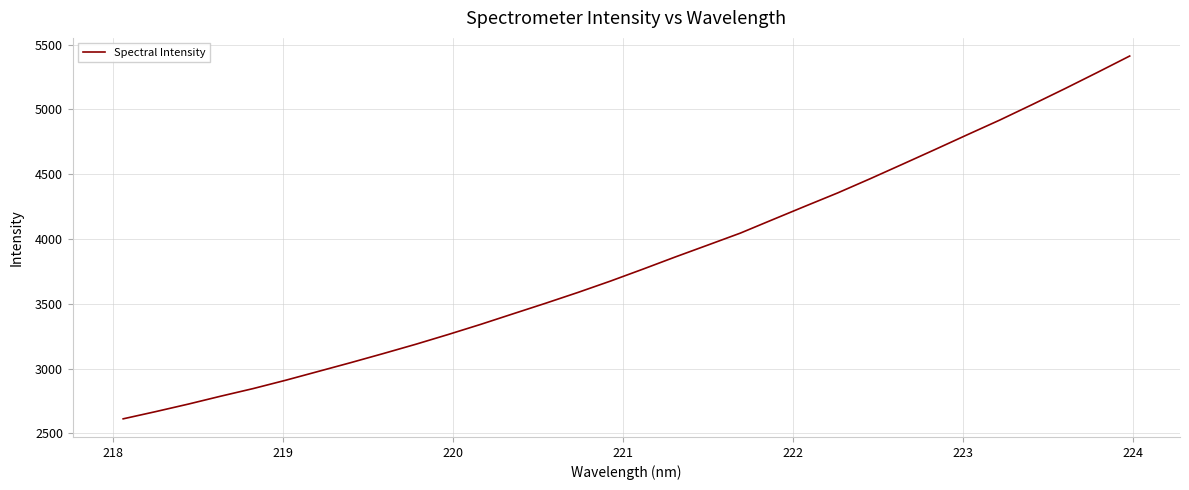

What is the difference between the maximum and minimum values?

2799.1